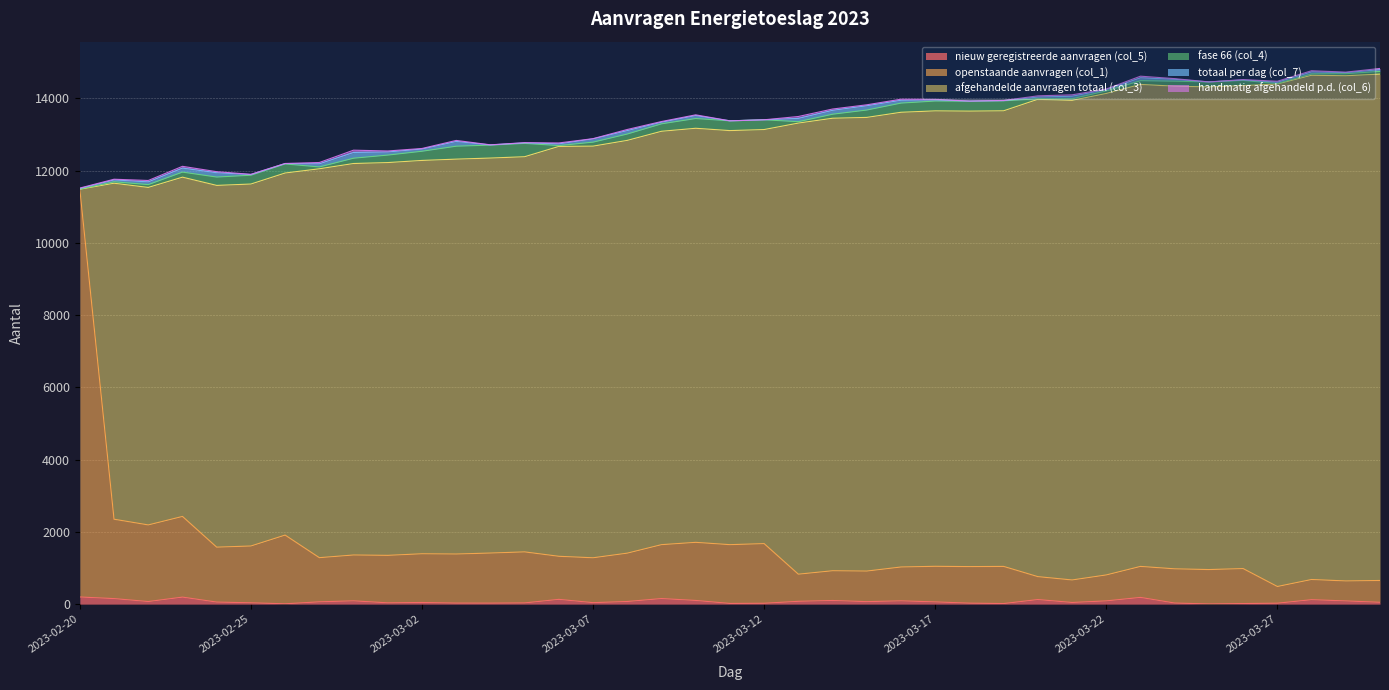

What is the lowest value of the openstaande aanvragen (col_1) series?

462